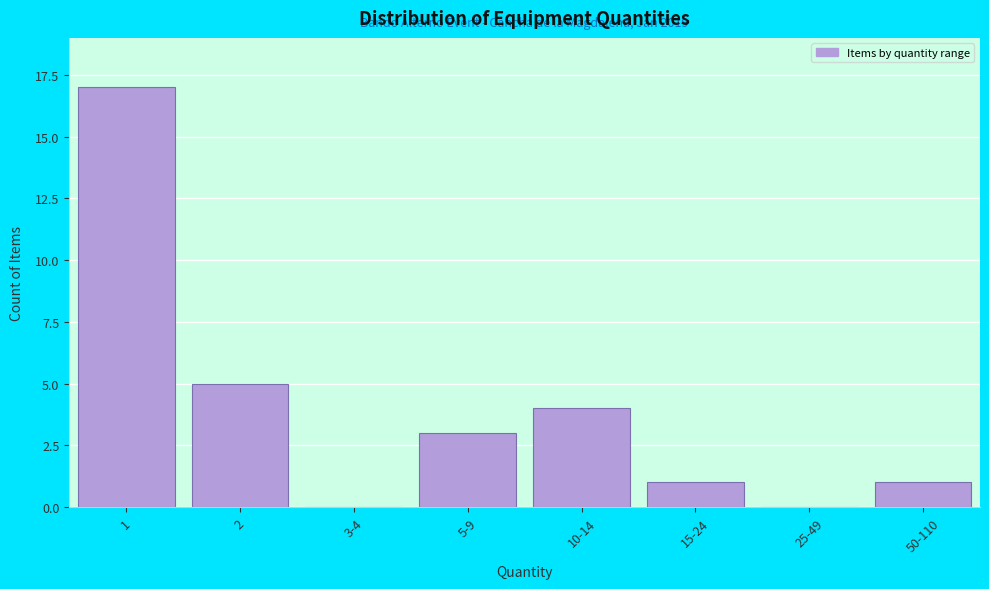

Reading left to right, extract all data points from this chart.

1=17	2=5	3-4=0	5-9=3	10-14=4	15-24=1	25-49=0	50-110=1